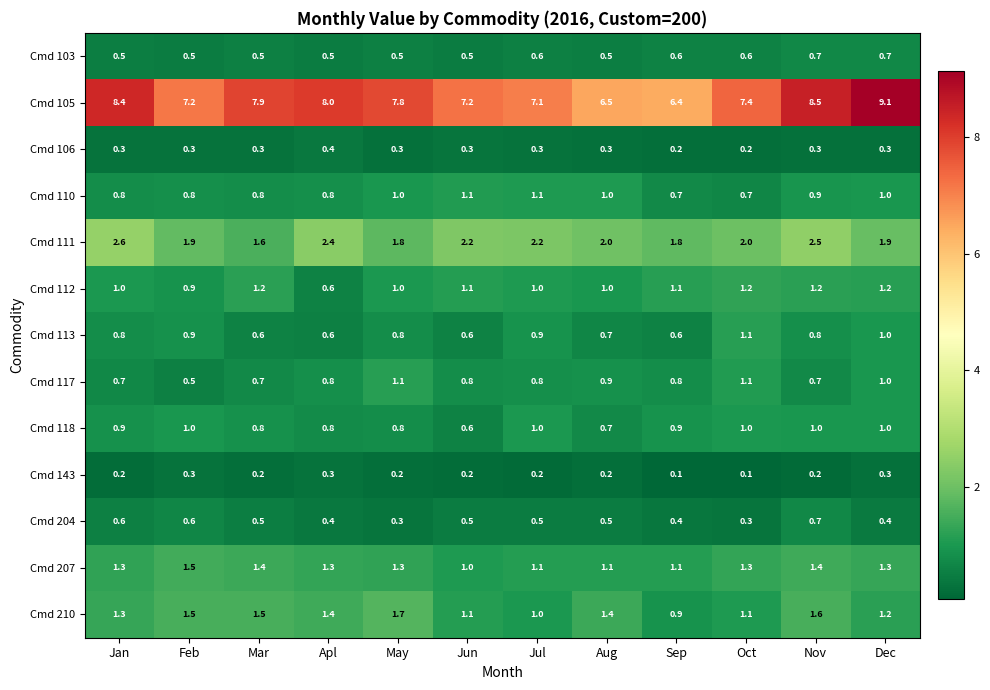

What is the sum of the Cmd 204 values at Sep and Dec?

0.8